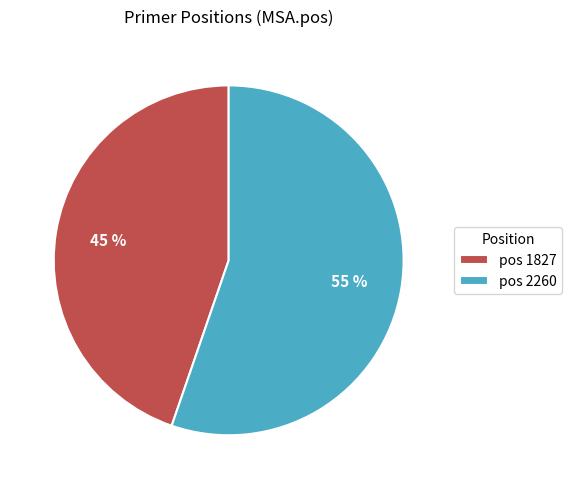

To the nearest percent, what is the average slice percentage?

50%